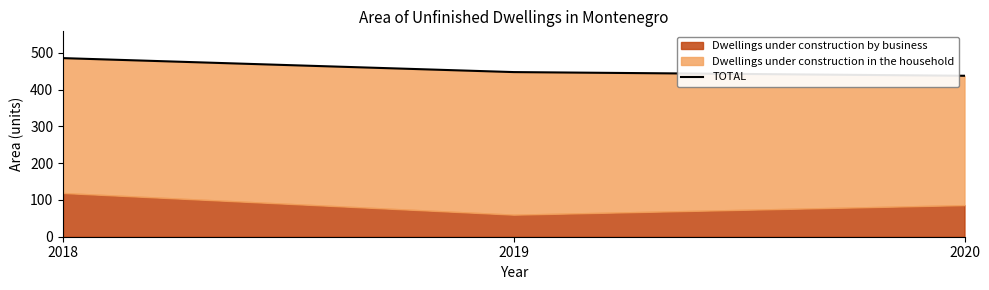

What is the average value?

457